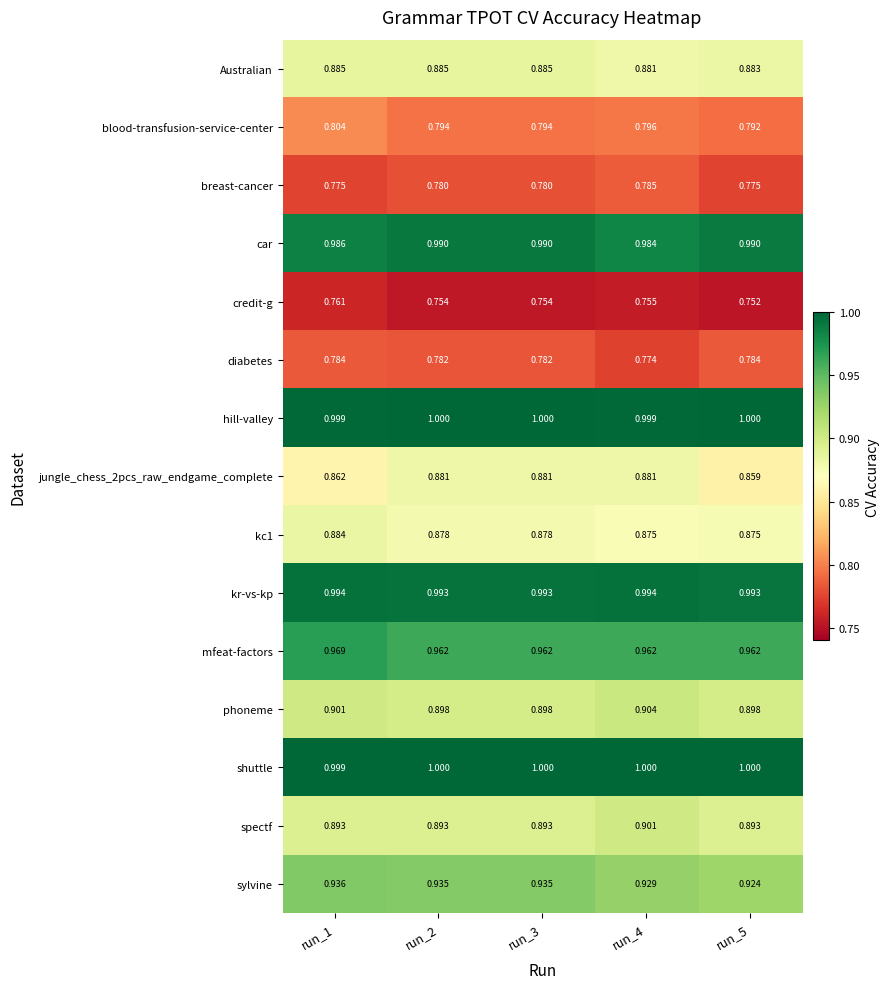

What is the total value across all series at run_4?

13.4